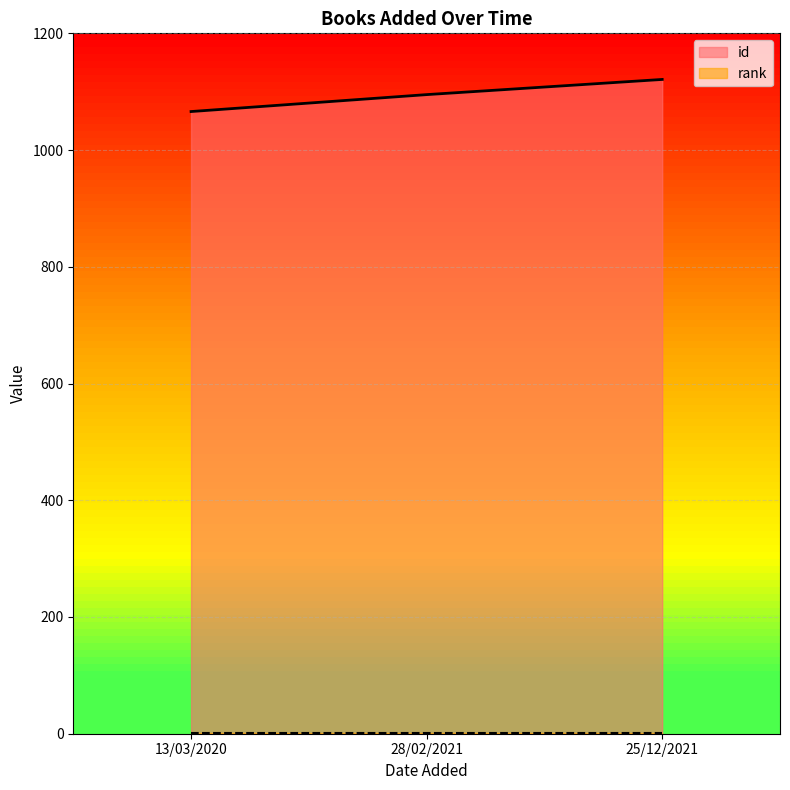

How many values are below 1095?

1